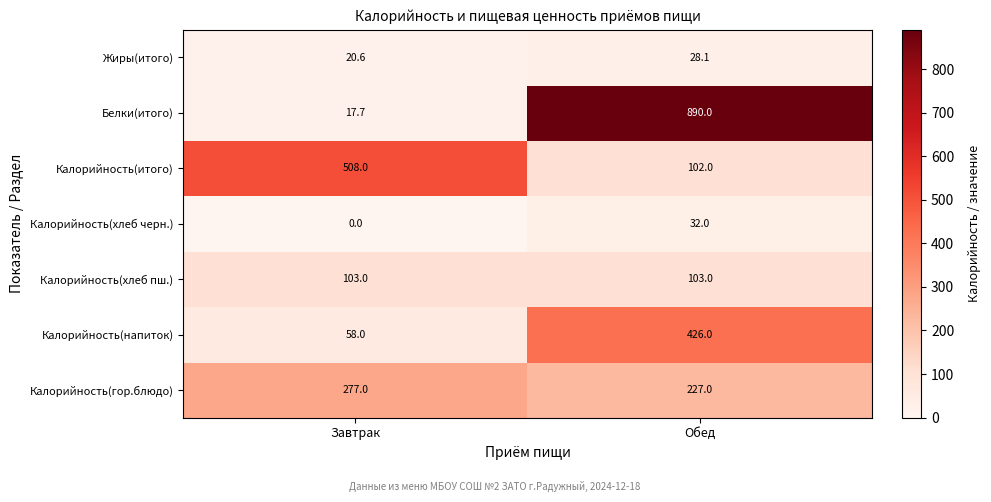

Count the number of categories in the chart.

2